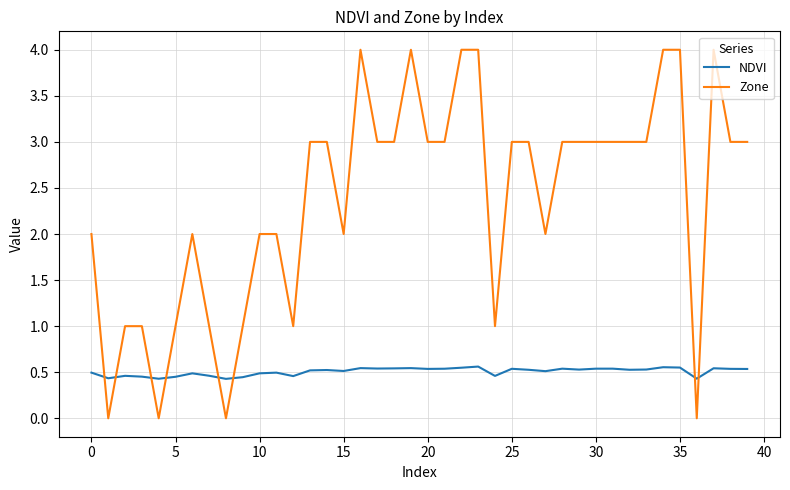

What is the greatest value displayed?

4.0